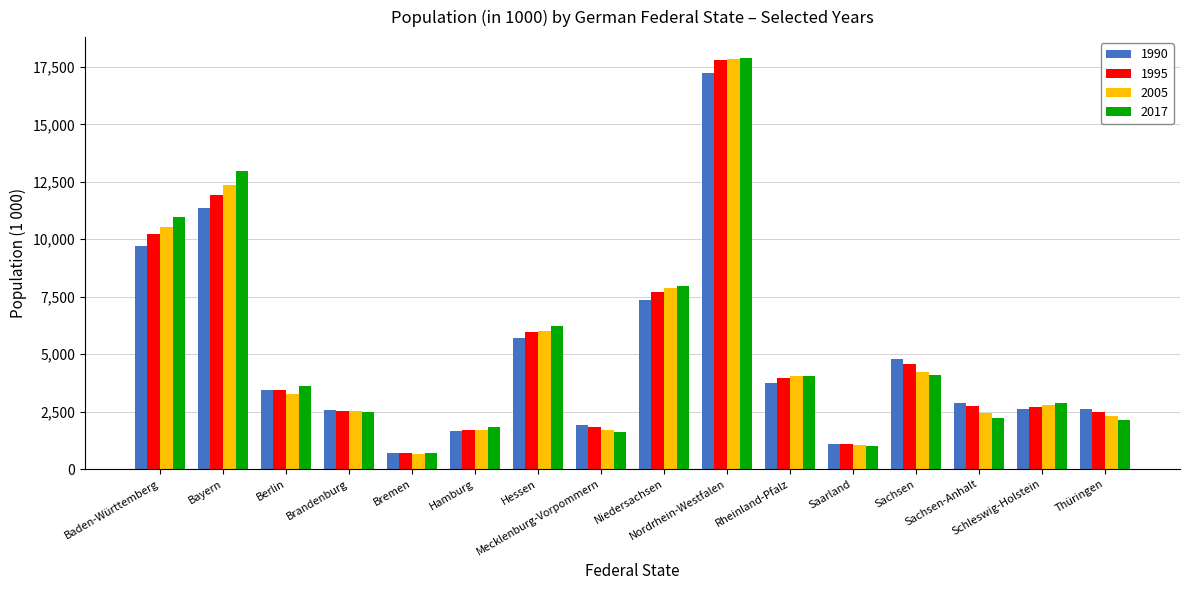

Which series has the widest spread of values?

2017